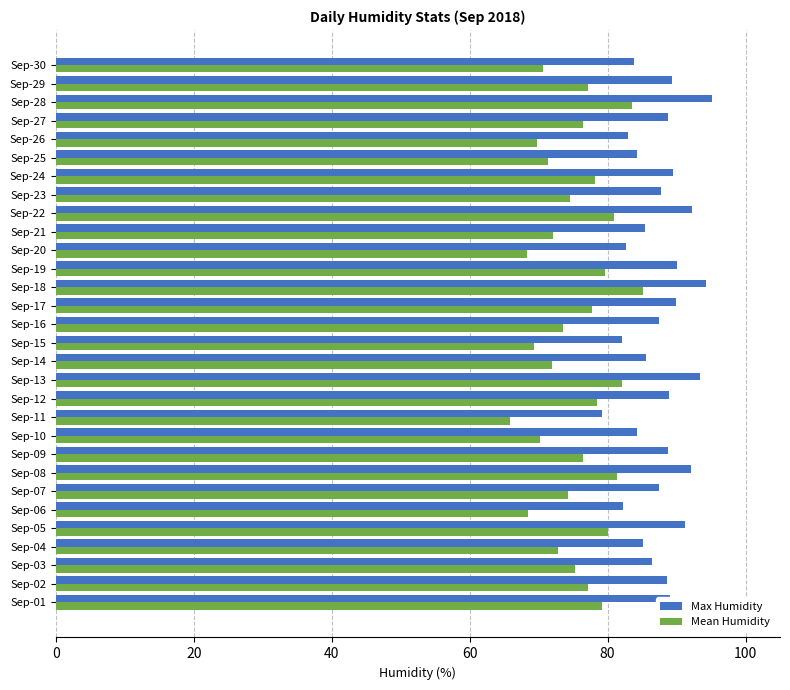

The value of Mean Humidity at Sep-21 is 72.1. True or false?

True